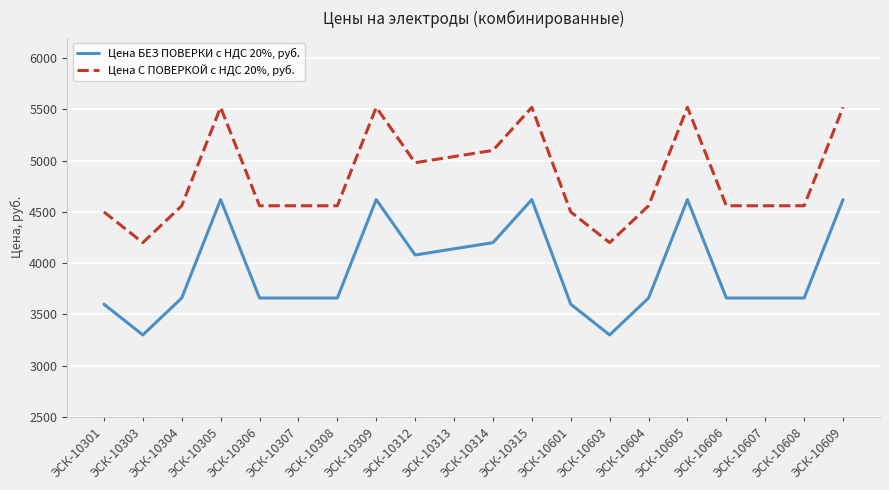

Count the number of data series in this chart.

2